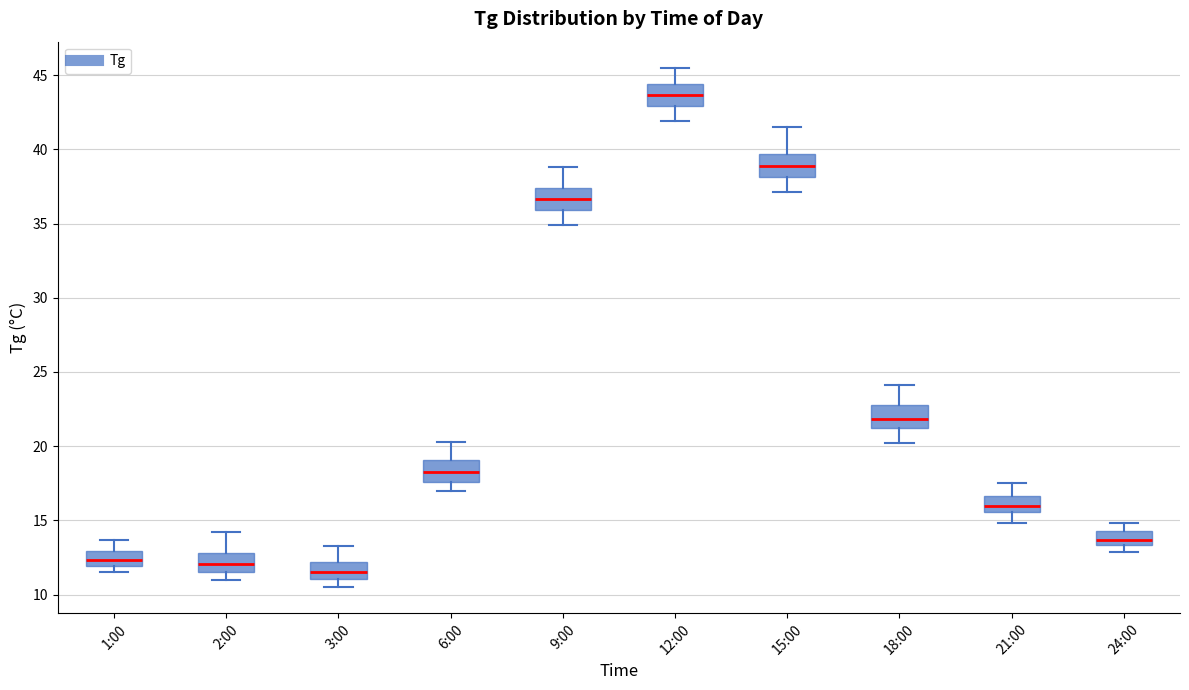

Which box's median line is the highest?

12:00